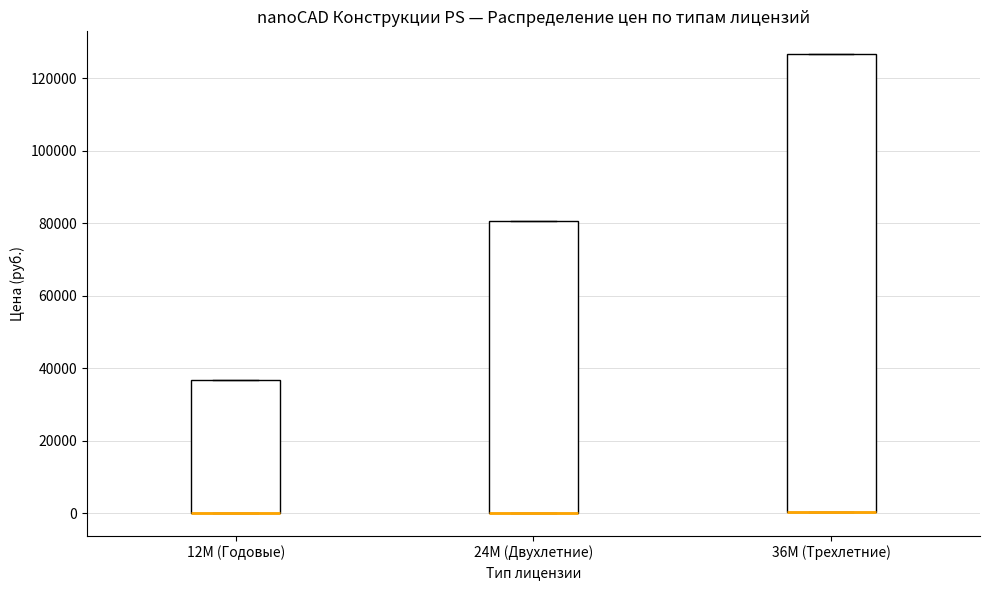

Comparing the boxes themselves (not the whiskers), which one is the tallest?

36M (Трехлетние)